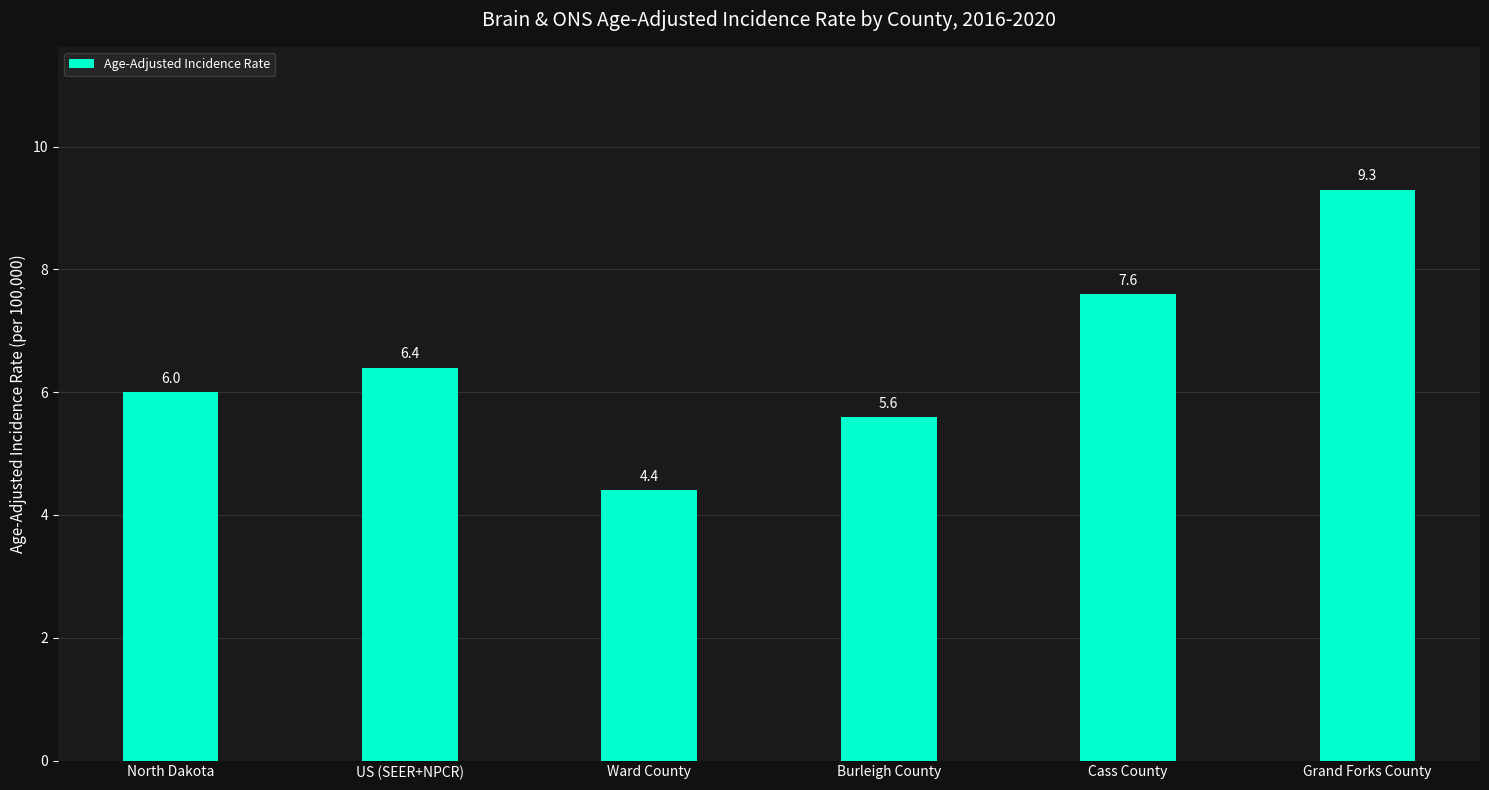

True or false: the data shows 9.3 at Grand Forks County.

True